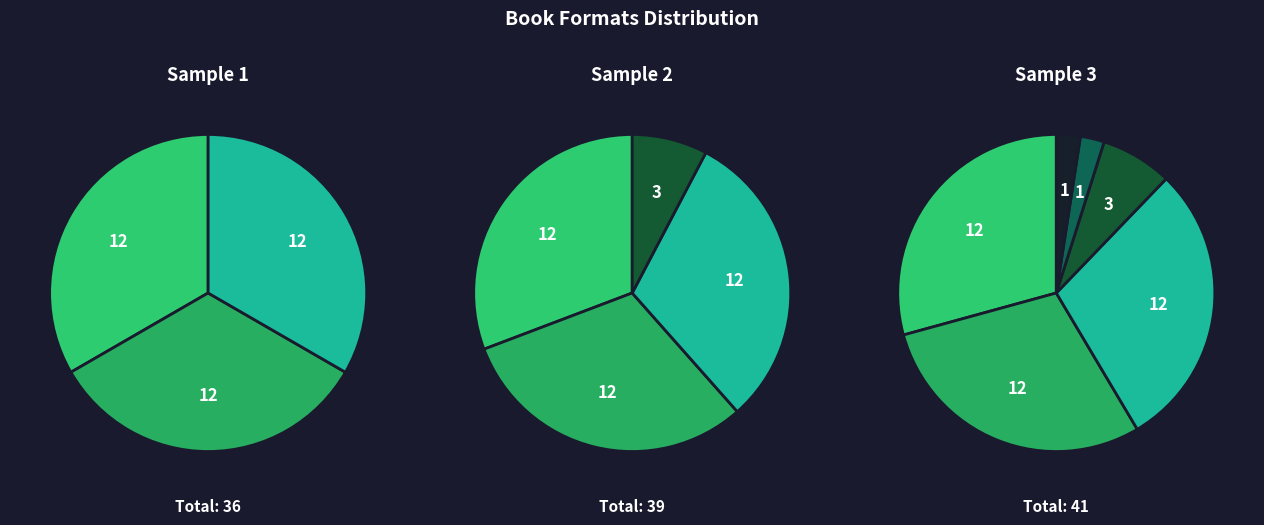

Does any single category account for the majority?

No